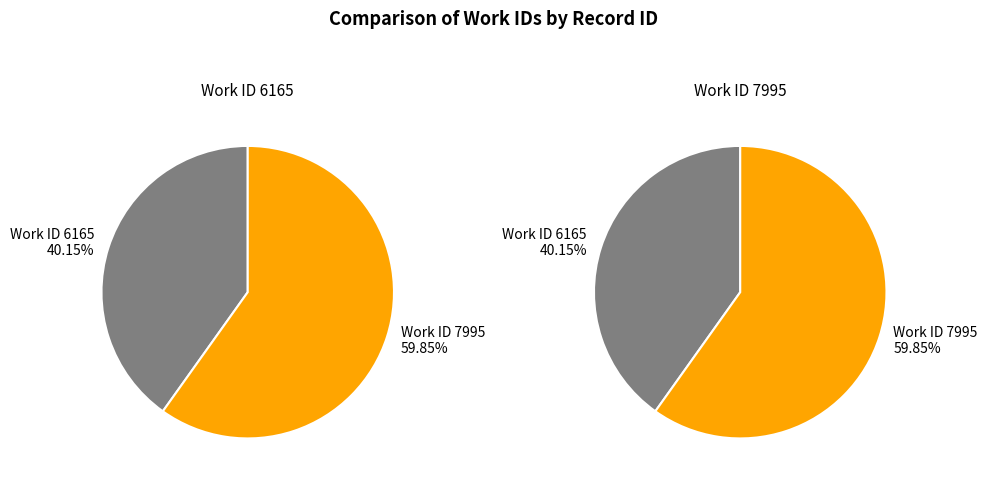

What percentage is NOT represented by 6165?

59.9%